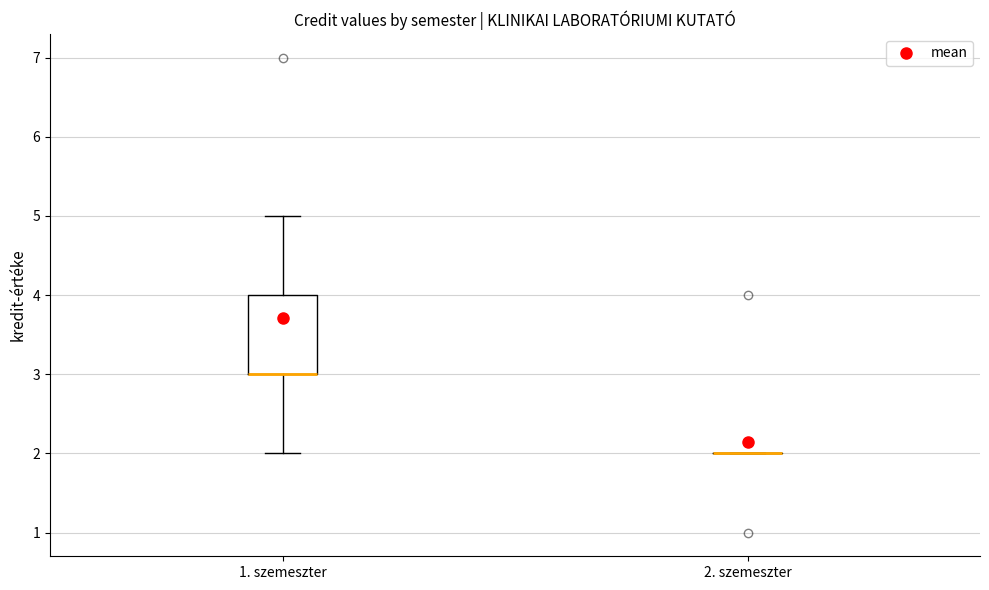

Where is the upper edge of the box for 1. szemeszter on the y-axis? The values are not printed on the chart, so give them approximately, as read against the axis.

4